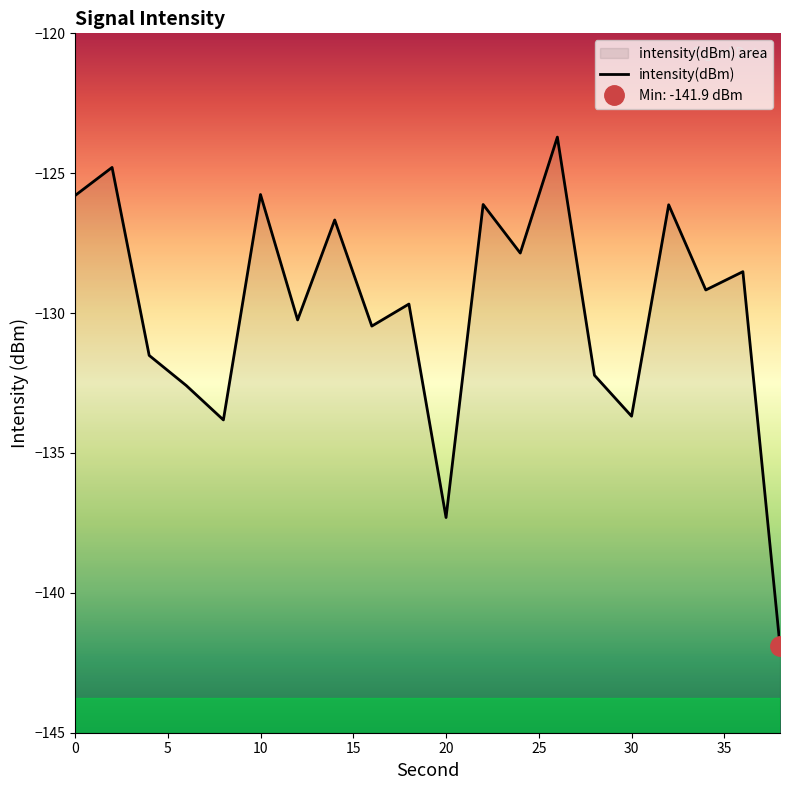

How many categories are shown in the chart?

20